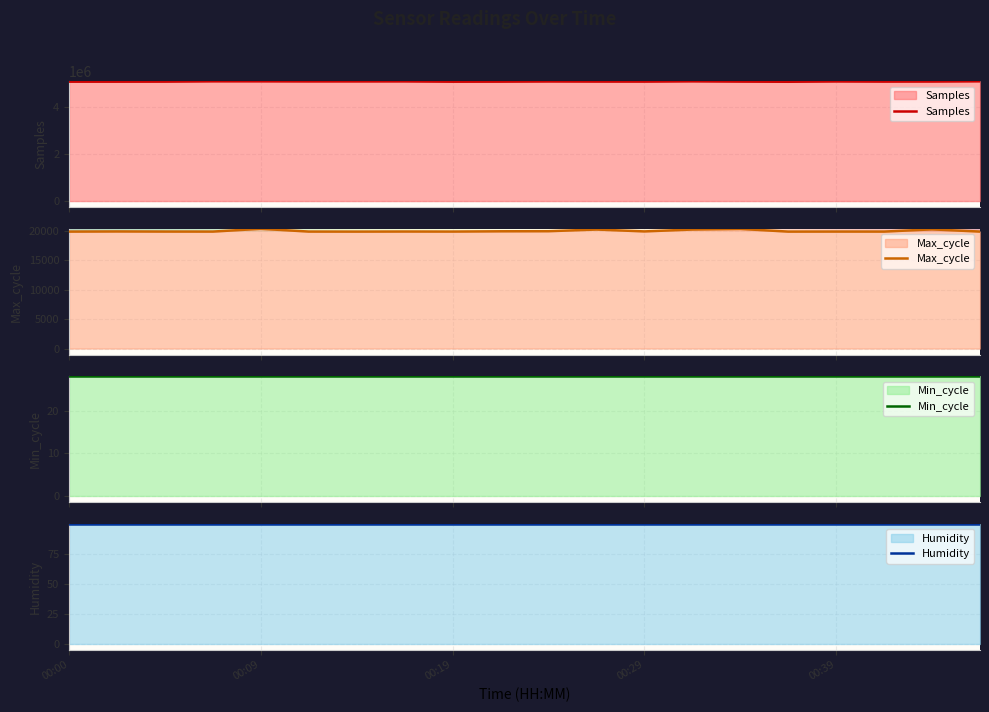

What is the lowest value of the Samples series?

5047923